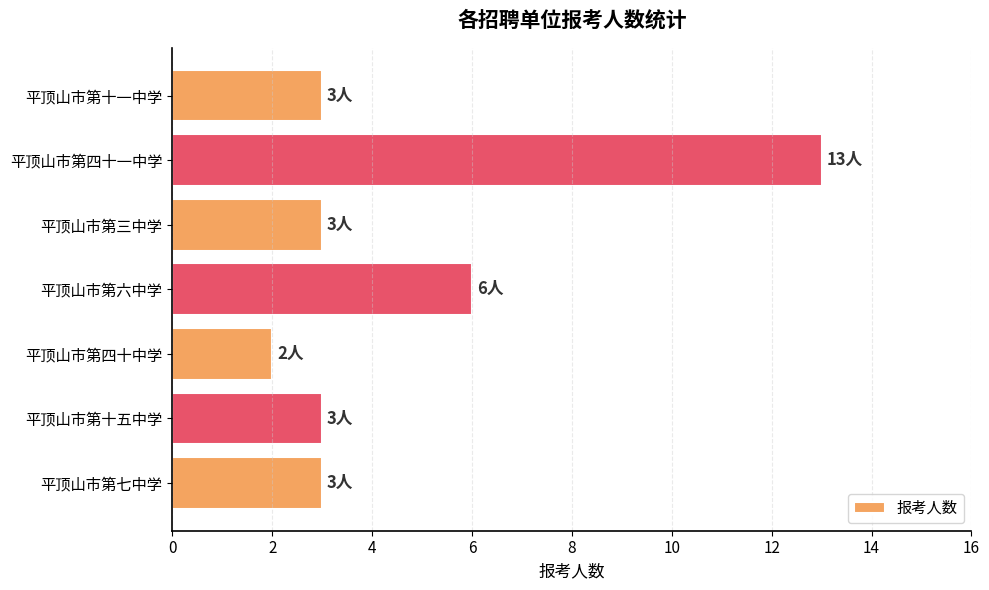

At which category does the chart reach its minimum across all series?

平顶山市第四十中学